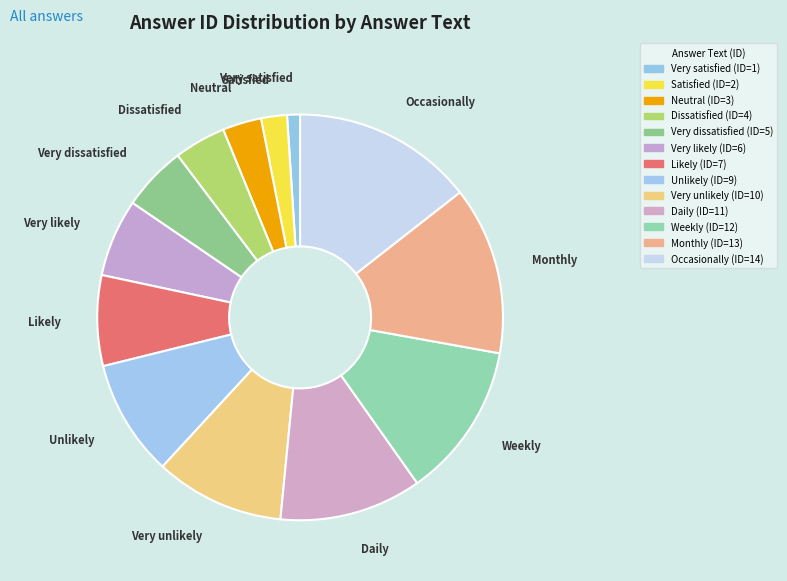

Combined, do Occasionally and Very likely account for over 50%?

No